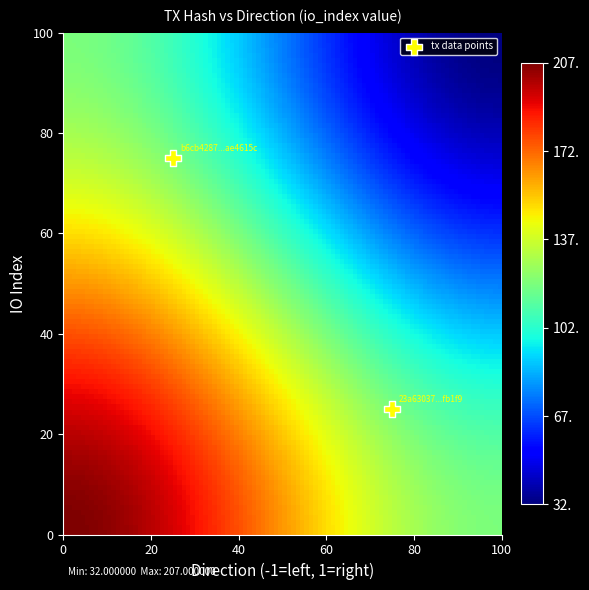

What is the range of X values (max minus min)?

50